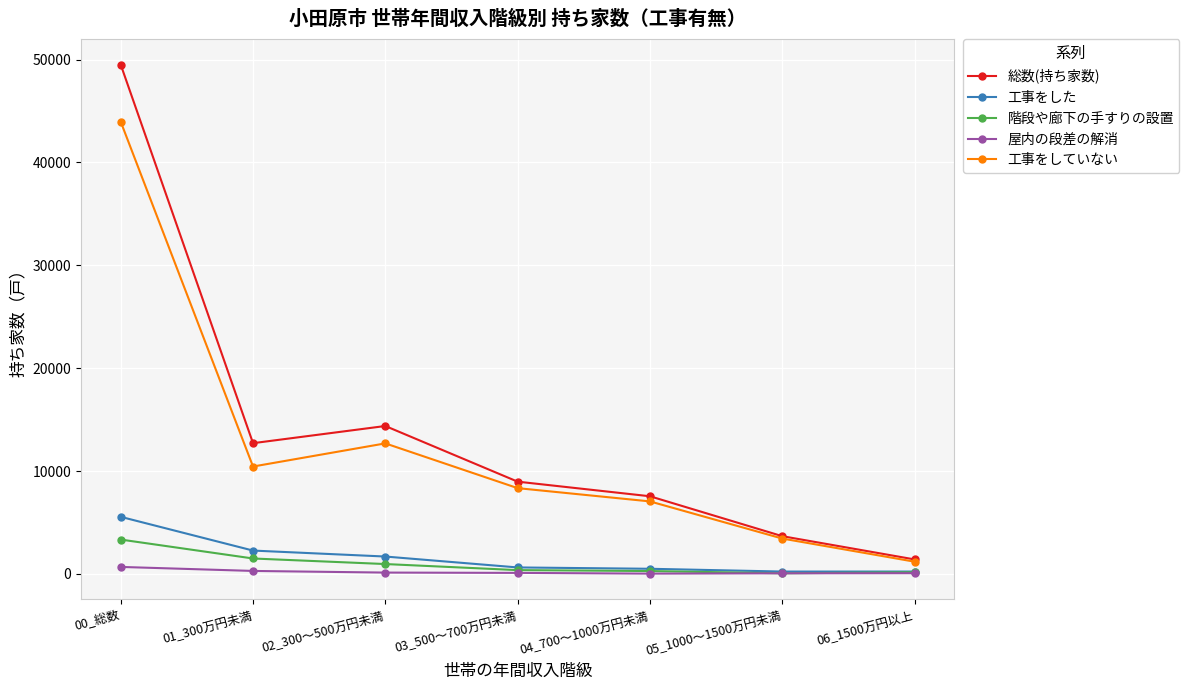

In 総数(持ち家数), how many points are lower than both neighbors (excluding endpoints)?

1